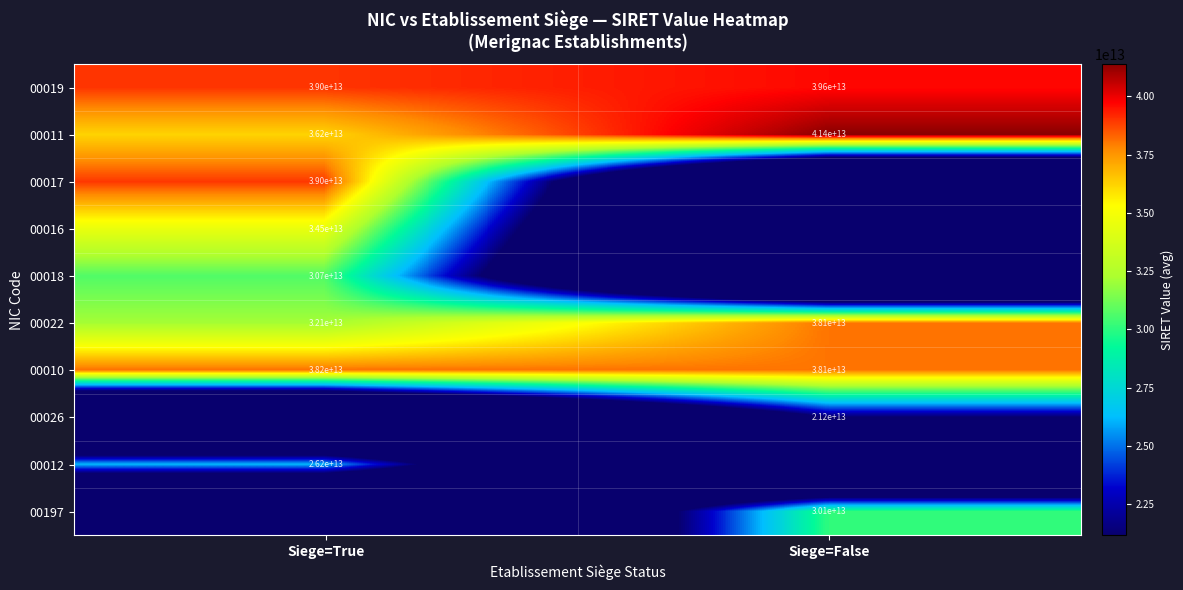

At which label is 00011 closest to 38800000000000?

Siege=True